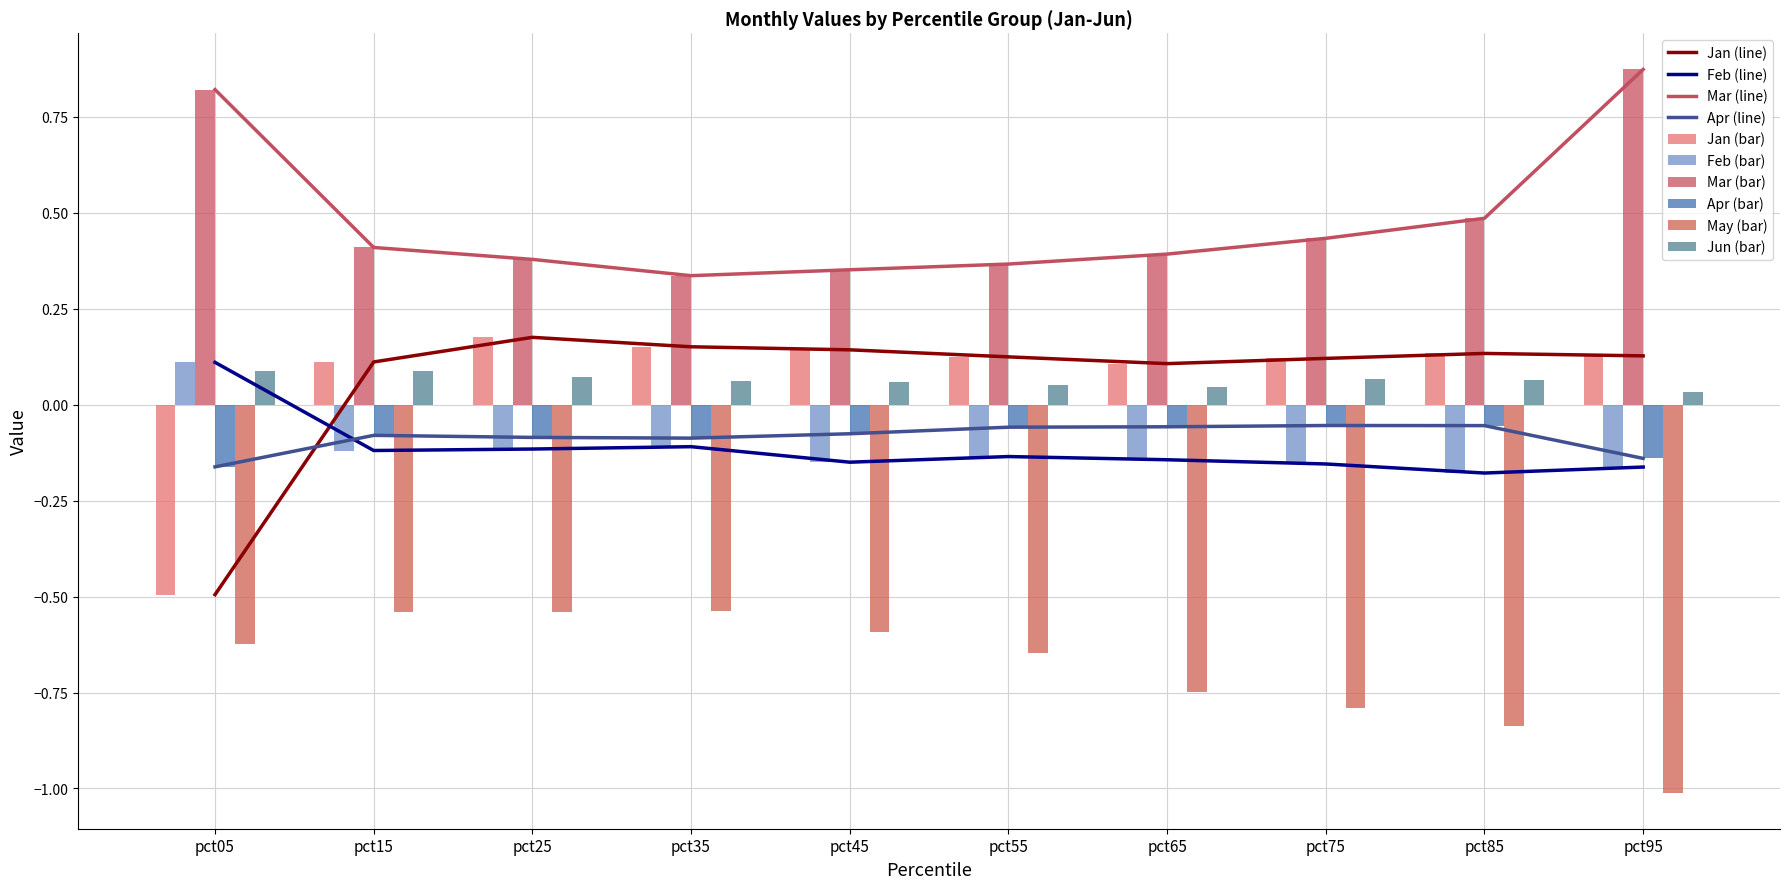

Reading left to right, extract all data points from this chart.

Jan: pct05=-0.5	pct15=0.1	pct25=0.2	pct35=0.2	pct45=0.1	pct55=0.1	pct65=0.1	pct75=0.1	pct85=0.1	pct95=0.1
Feb: pct05=0.1	pct15=-0.1	pct25=-0.1	pct35=-0.1	pct45=-0.1	pct55=-0.1	pct65=-0.1	pct75=-0.2	pct85=-0.2	pct95=-0.2
Mar: pct05=0.8	pct15=0.4	pct25=0.4	pct35=0.3	pct45=0.4	pct55=0.4	pct65=0.4	pct75=0.4	pct85=0.5	pct95=0.9
Apr: pct05=-0.2	pct15=-0.1	pct25=-0.1	pct35=-0.1	pct45=-0.1	pct55=-0.1	pct65=-0.1	pct75=-0.1	pct85=-0.1	pct95=-0.1
May: pct05=-0.6	pct15=-0.5	pct25=-0.5	pct35=-0.5	pct45=-0.6	pct55=-0.6	pct65=-0.7	pct75=-0.8	pct85=-0.8	pct95=-1.0
Jun: pct05=0.1	pct15=0.1	pct25=0.1	pct35=0.1	pct45=0.1	pct55=0.1	pct65=0.0	pct75=0.1	pct85=0.1	pct95=0.0